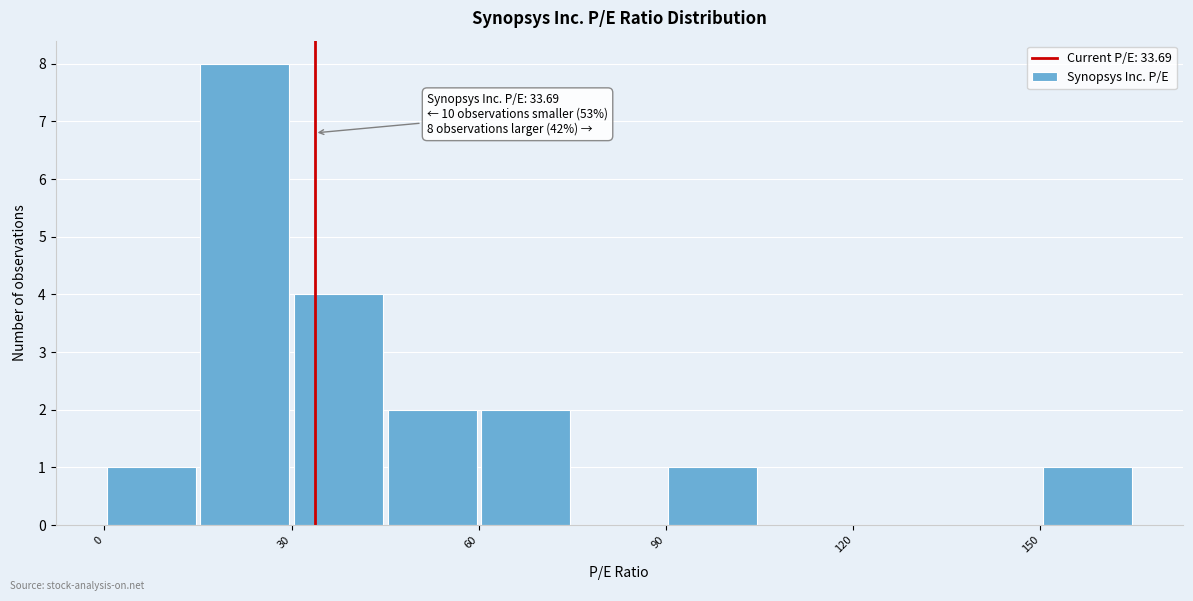

Read against the x-axis, roughly where is the centre of the tallest bar?

25